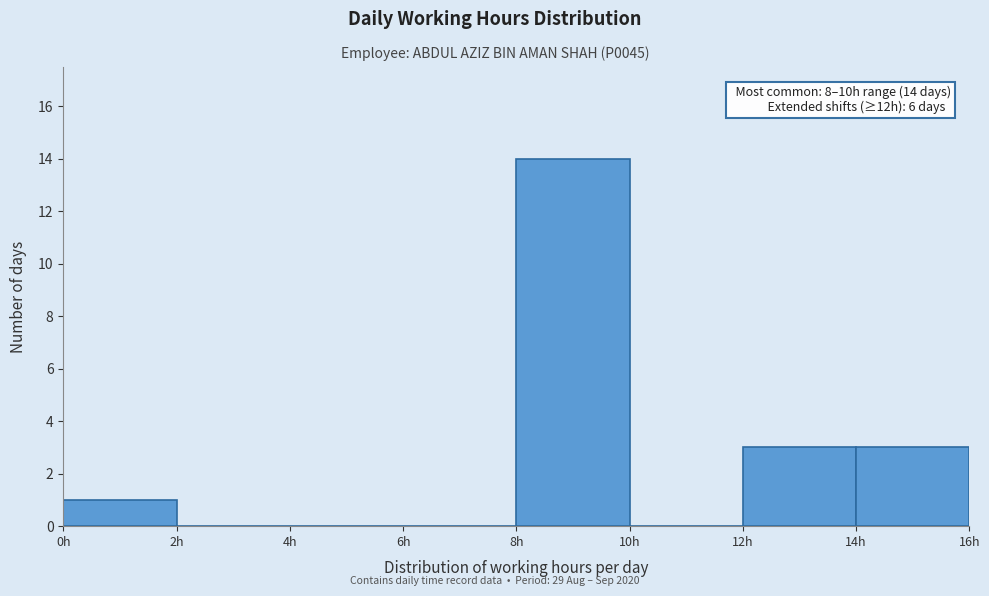

Which range on the x-axis has the tallest bar?

8 to 10